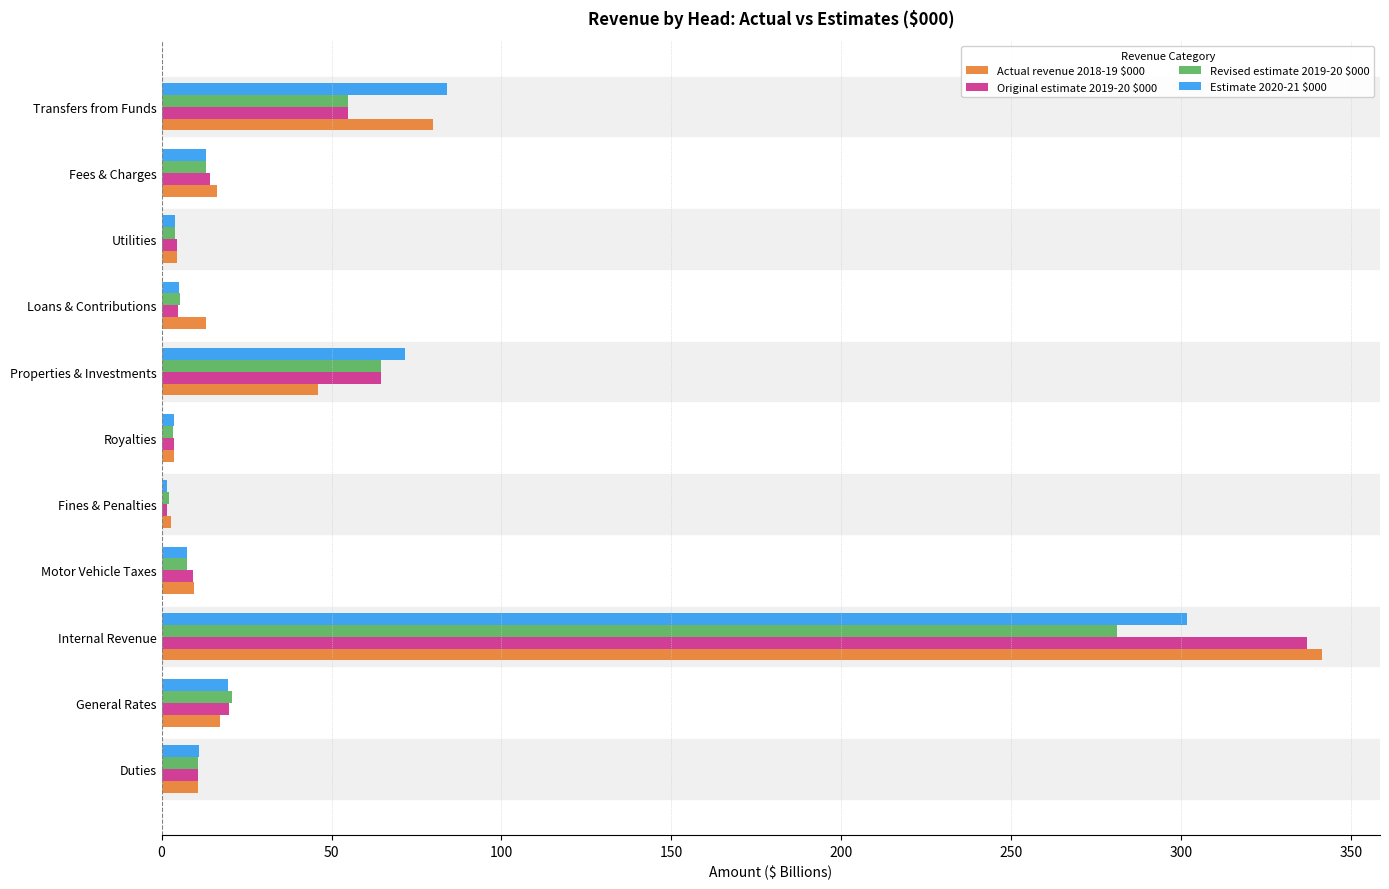

At which category is the sum across all series the highest?

Internal Revenue